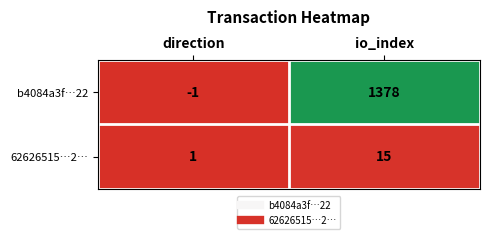

How many data points does each series have?

2